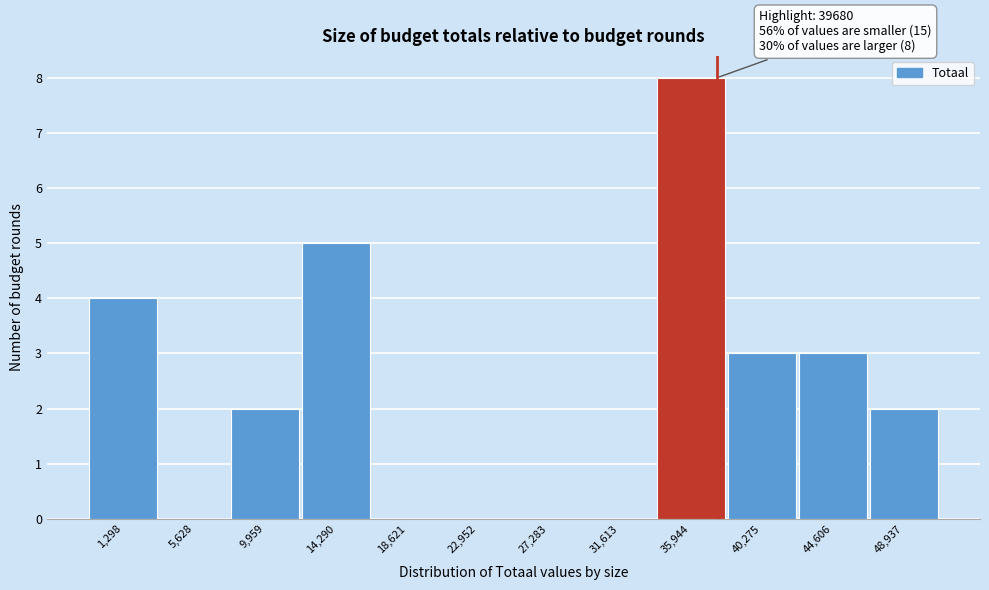

Reading left to right, transcribe all the data shown in this chart.

1,298=4	5,628=0	9,959=2	14,290=5	18,621=0	22,952=0	27,283=0	31,613=0	35,944=8	40,275=3	44,606=3	48,937=2